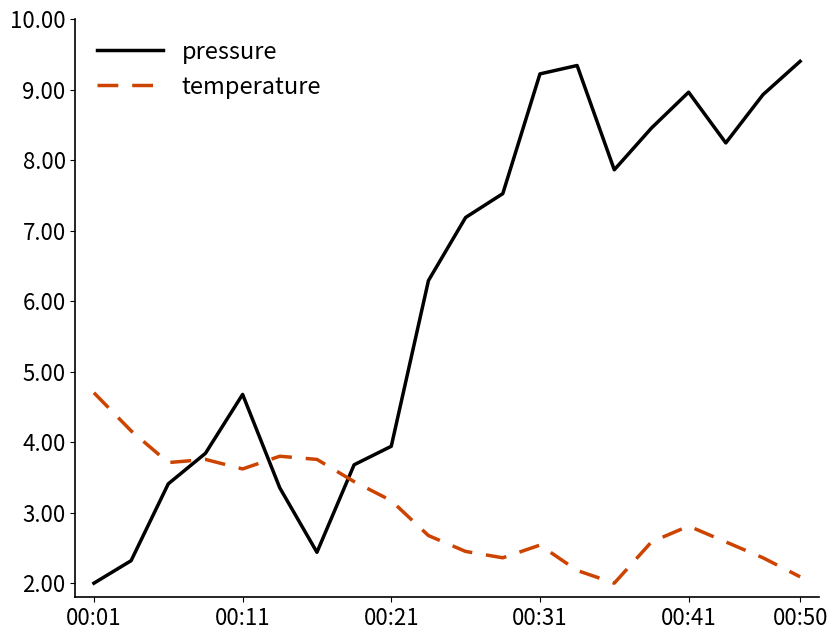

What is the maximum value for temperature?

4.7